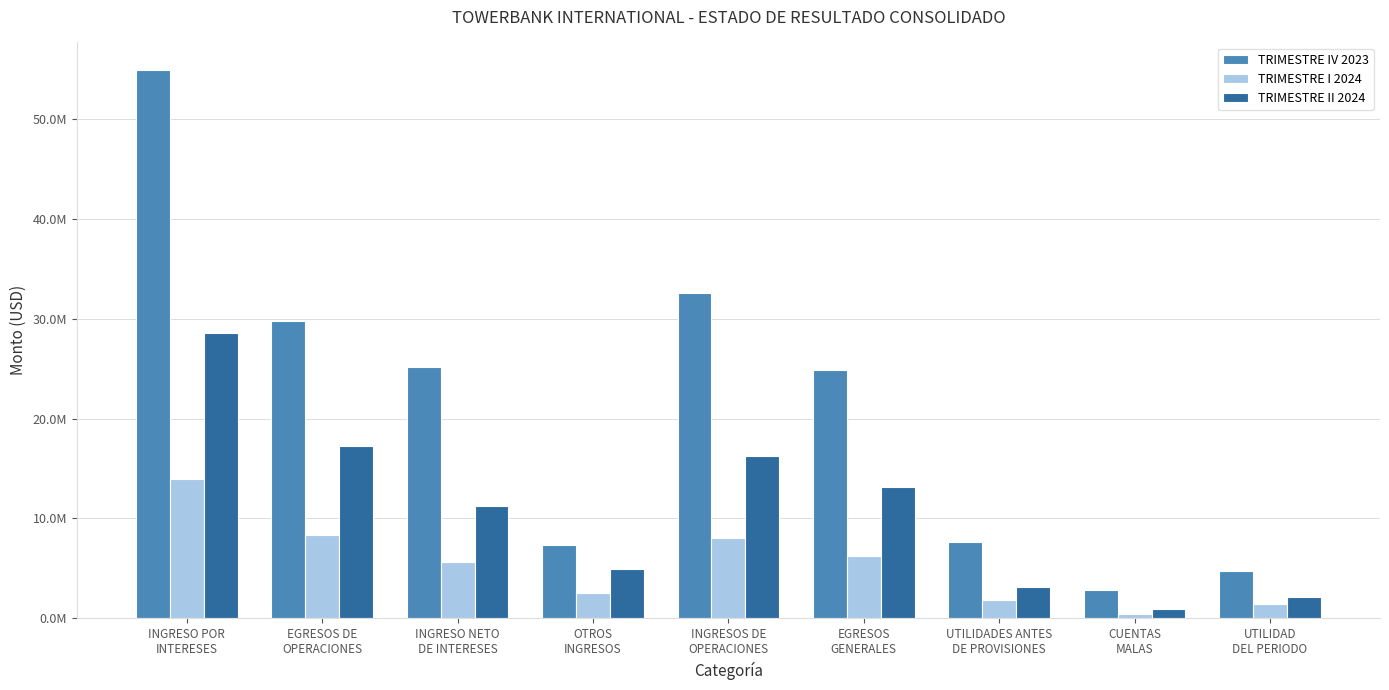

The value of TRIMESTRE IV 2023 at INGRESO POR
INTERESES is 90809113.0. True or false?

False